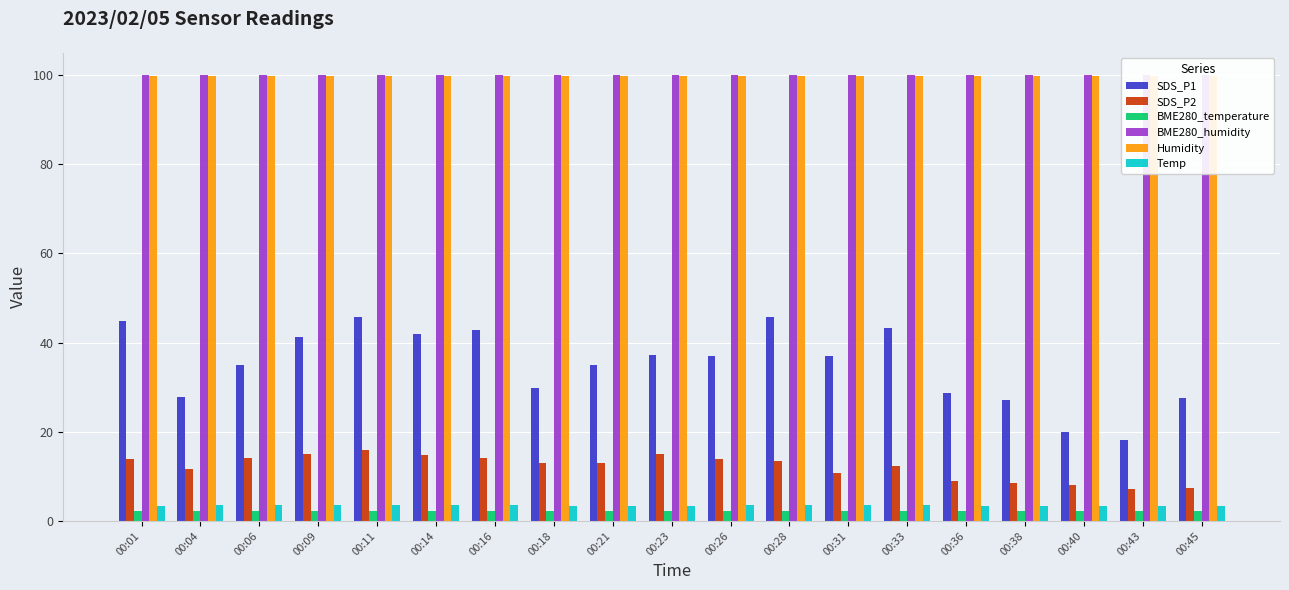

What is the value of the Temp bar at the 14th from the left?

3.5